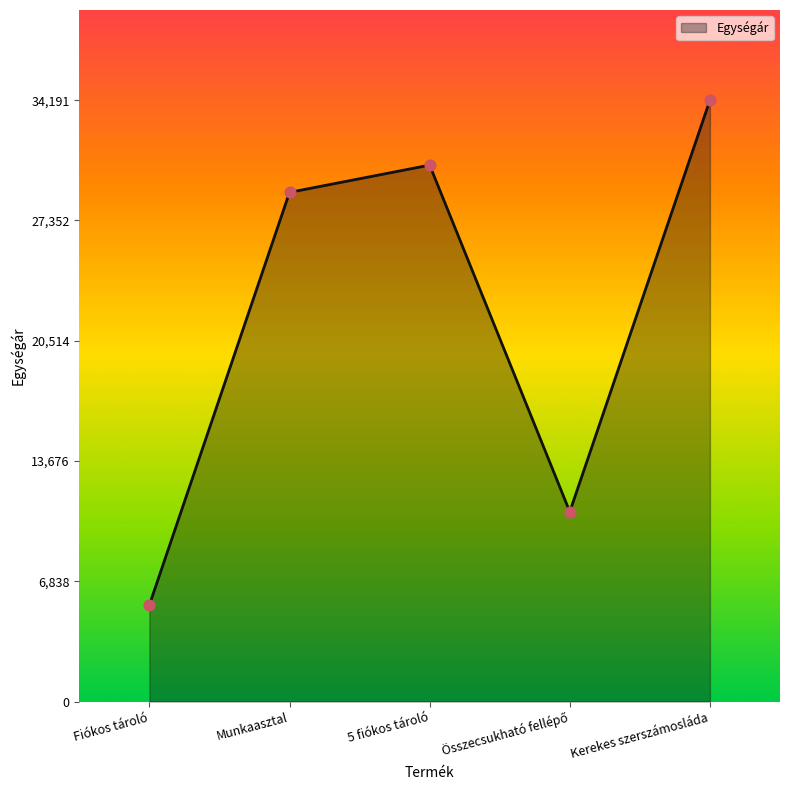

What is the ratio of the value at Kerekes szerszámosláda to the value at 5 fiókos tároló?

1.1